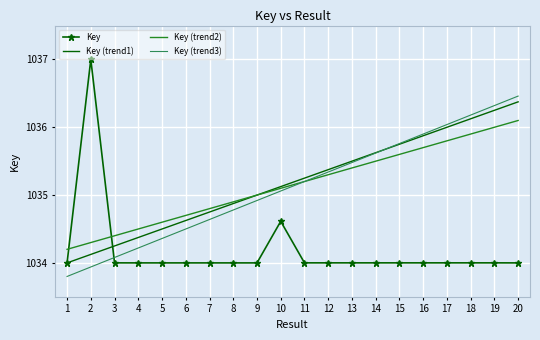

At which category is the sum across all series the highest?

20